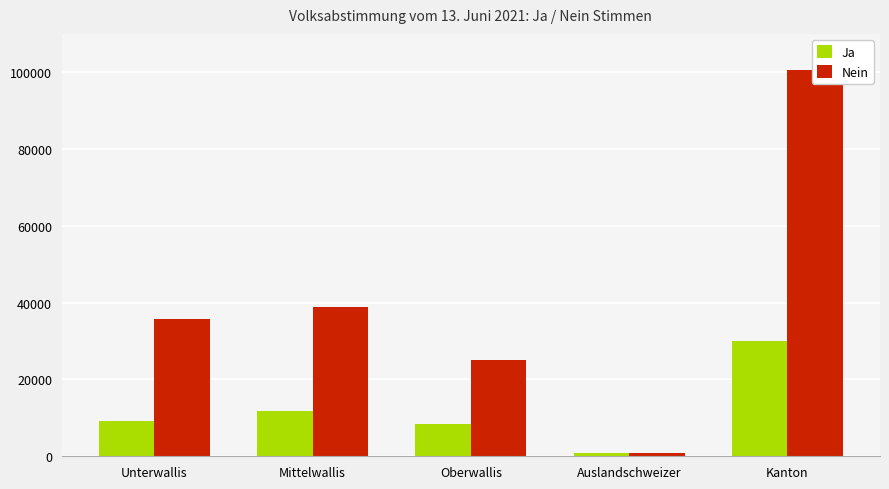

What is the greatest value displayed?

100535